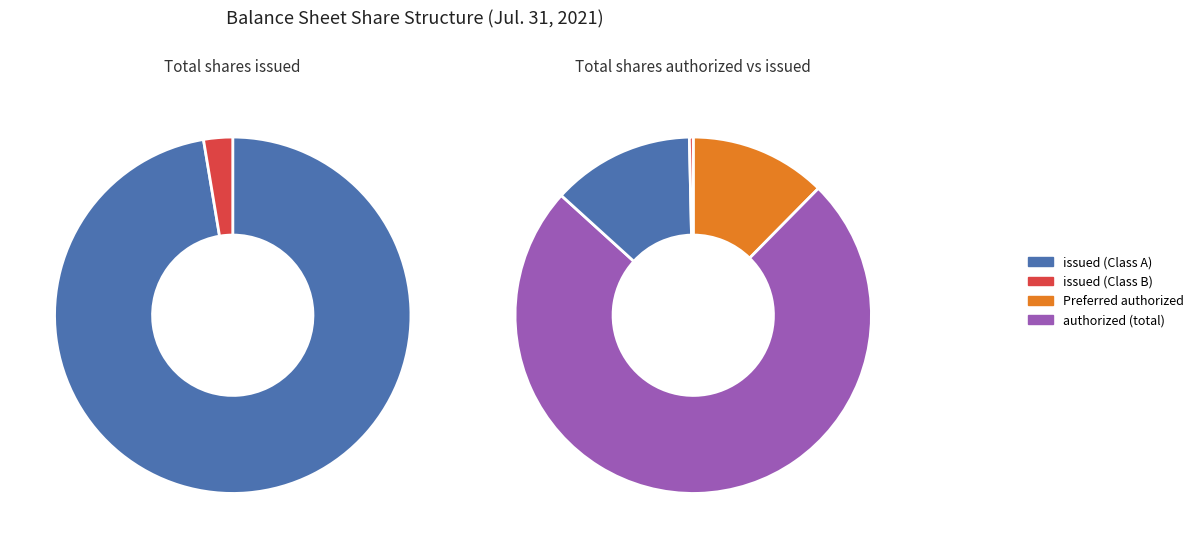

Rank the categories by value from lowest to highest.

Common stock, shares issued (Class B), Preferred stock, shares authorized, Common stock, shares issued (Class A), Common stock, shares authorized (total)